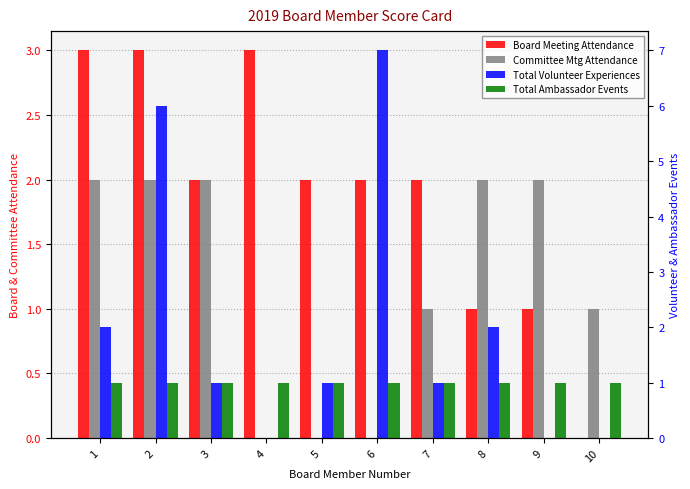

Are the bars horizontal?

No